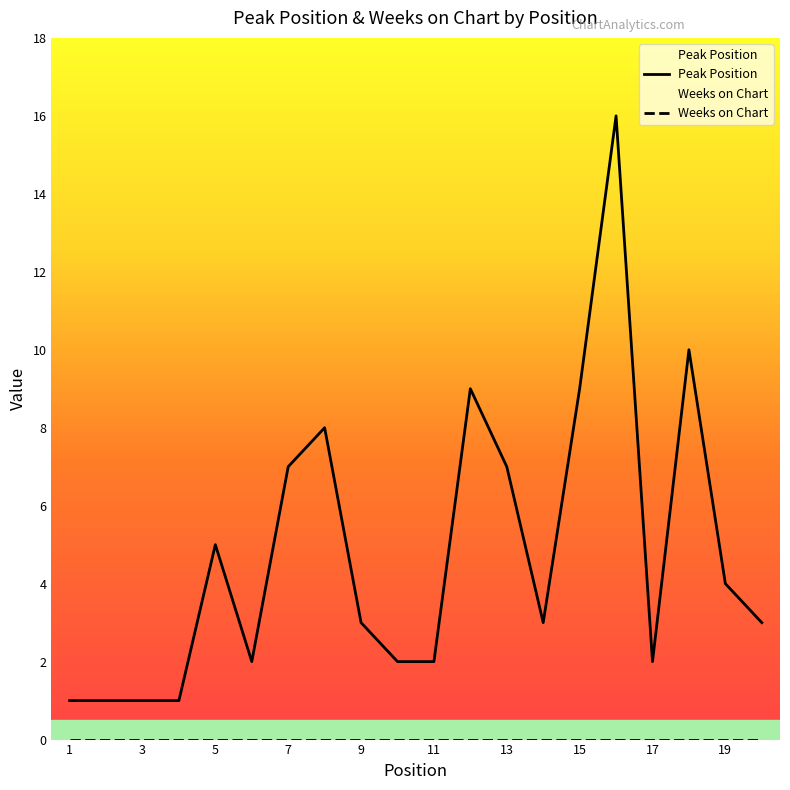

What is the change in value from 14 to 19?

+1